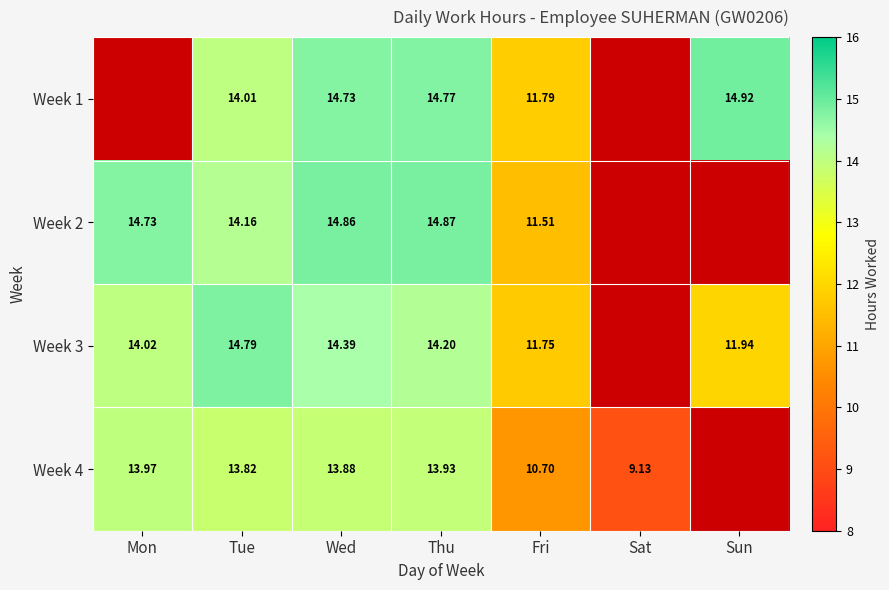

Is it true that Week 3 equals 22.6 at Wed?

False